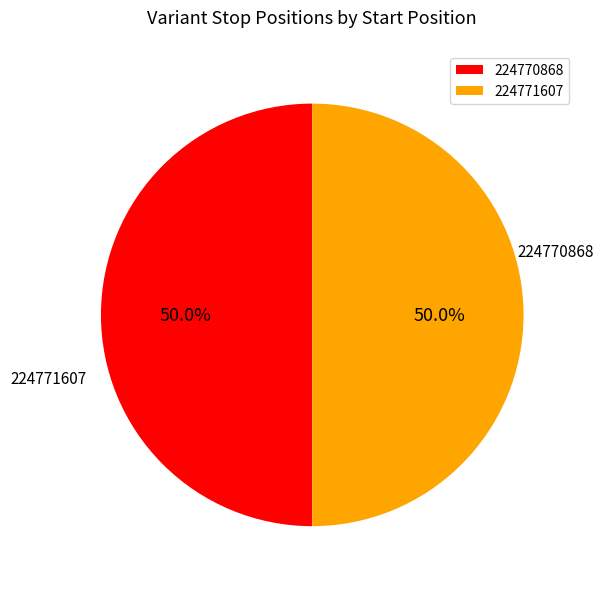

Is the sum of 224771607 and 224770868 greater than half?

Yes